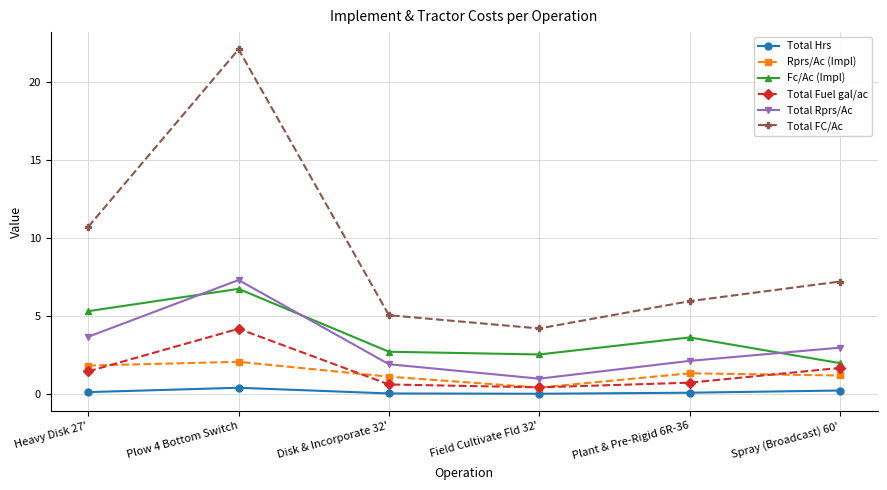

How many interior local valleys does the Total Rprs/Ac series have?

1